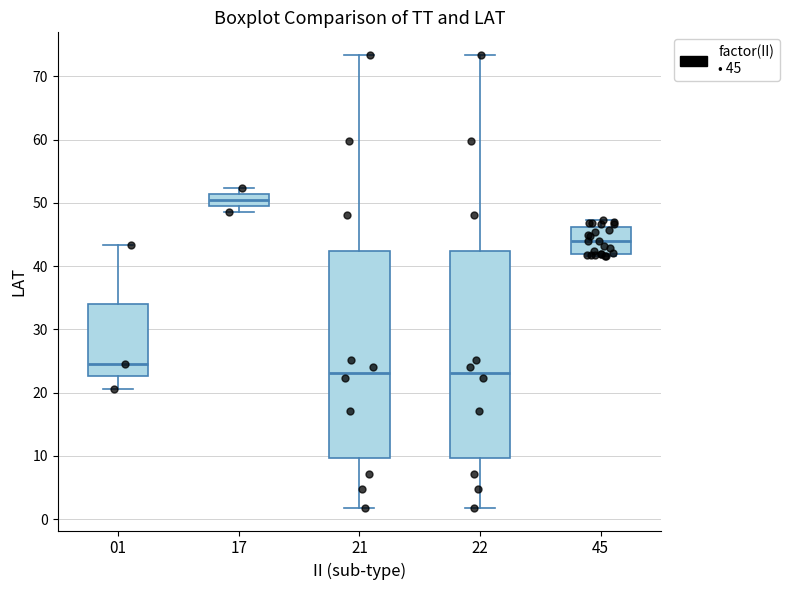

Reading left to right, transcribe this box plot: for each box, give where its median line is, the range the box spans, and where its two whiskers end, as read against the y-axis. The values are not printed on the chart, so give them approximately, as read against the axis.

01: median 25, box 23 to 34, whiskers 21 to 43
17: median 50, box 49 to 51, whiskers 49 (below the box's lower edge) to 52
21: median 23, box 10 to 42, whiskers 2 to 73
22: median 23, box 10 to 42, whiskers 2 to 73
45: median 44, box 42 to 46, whiskers 42 (just below the box's lower edge) to 47